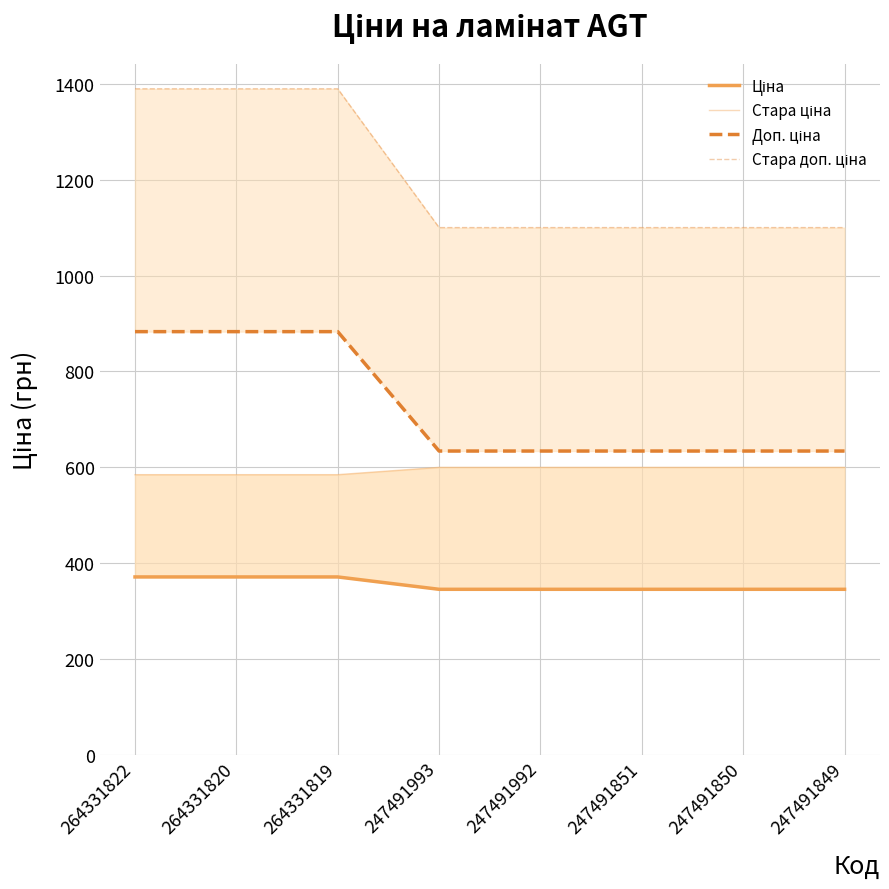

Count the Доп. ціна values in the range 634 to 883.

8